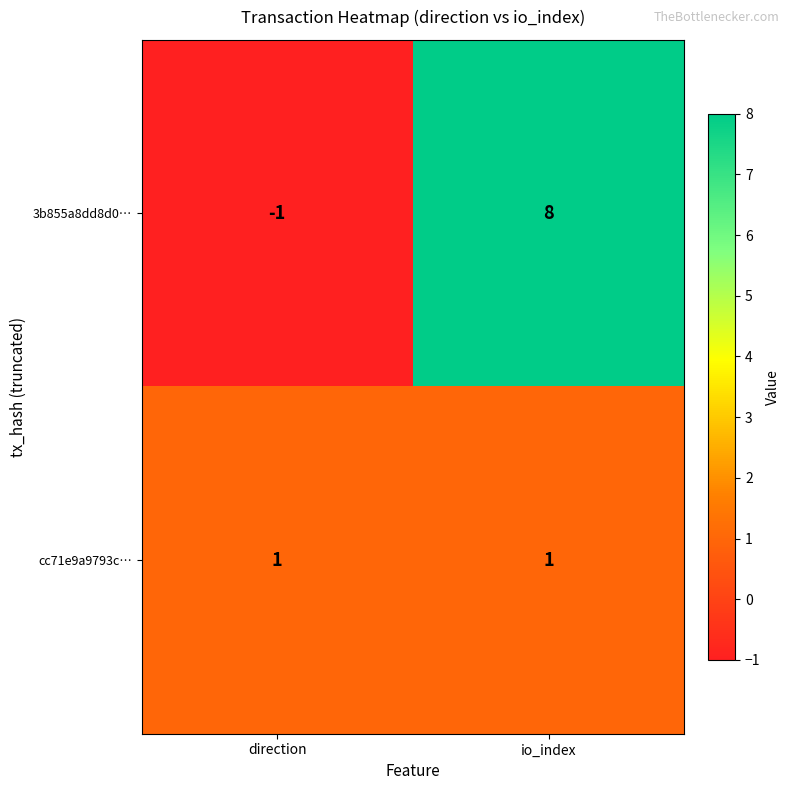

What is the sum of all 3b855a8dd8d0… values?

7